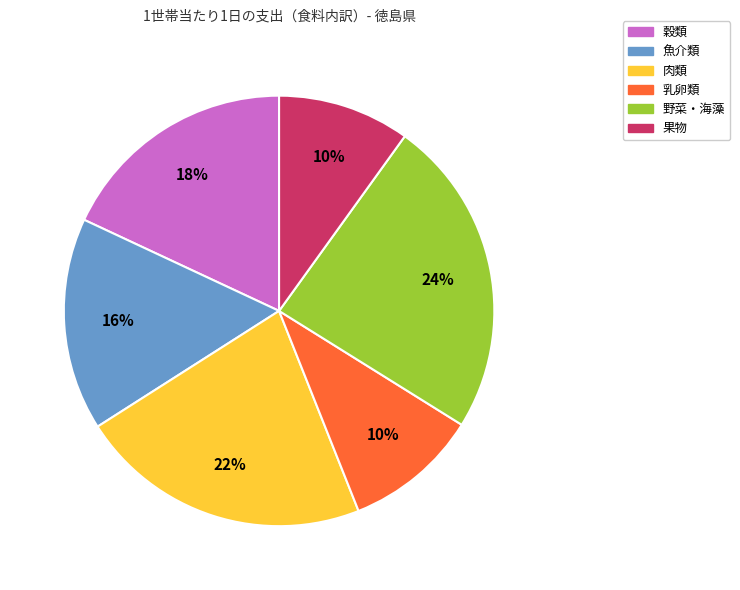

How many slices are in this pie chart?

6